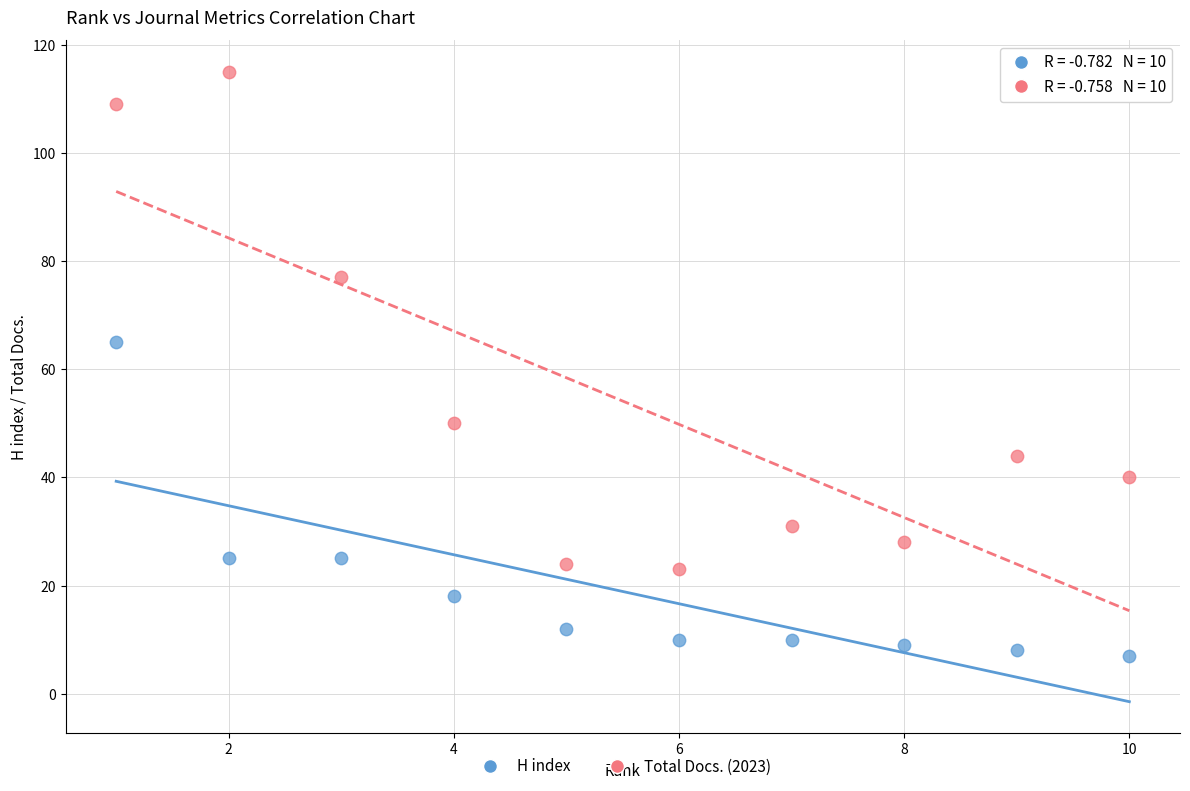

Which series reaches the minimum Y coordinate?

H index